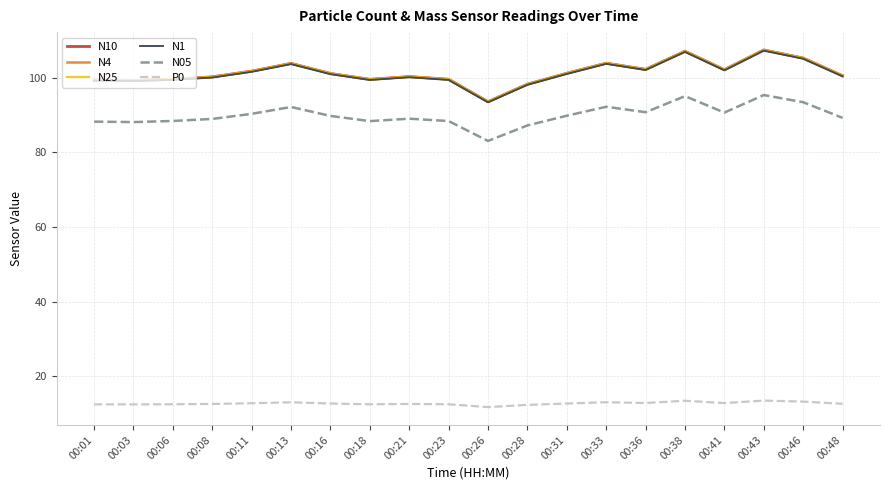

What is the difference between the P0 values at 00:46 and 00:38?

0.2